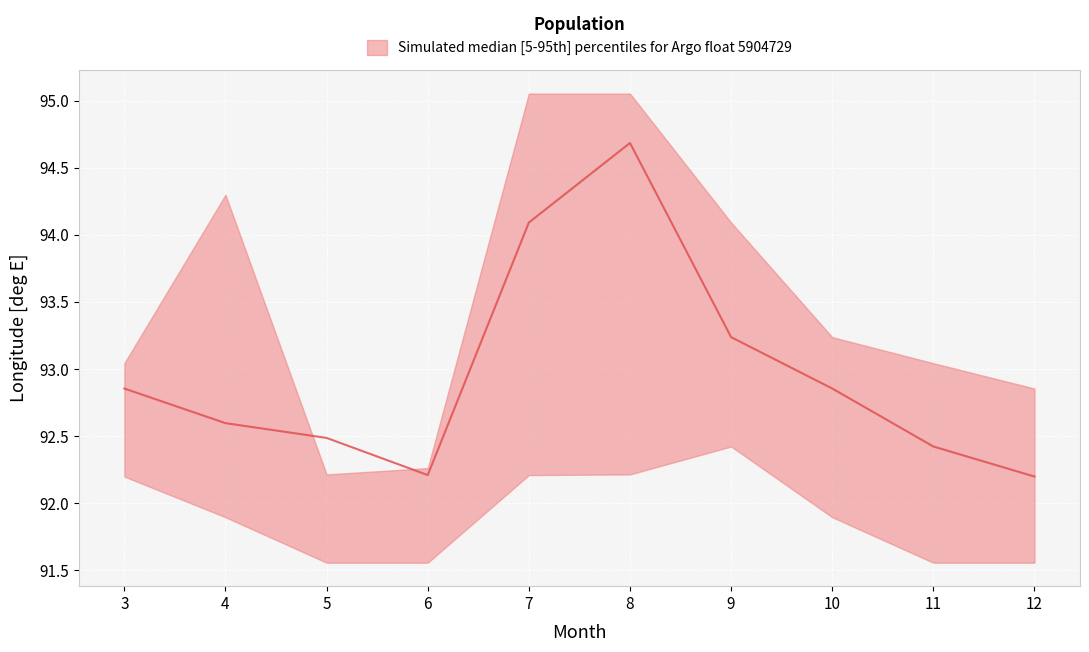

Which series changed the most between 5 and 10?

upper